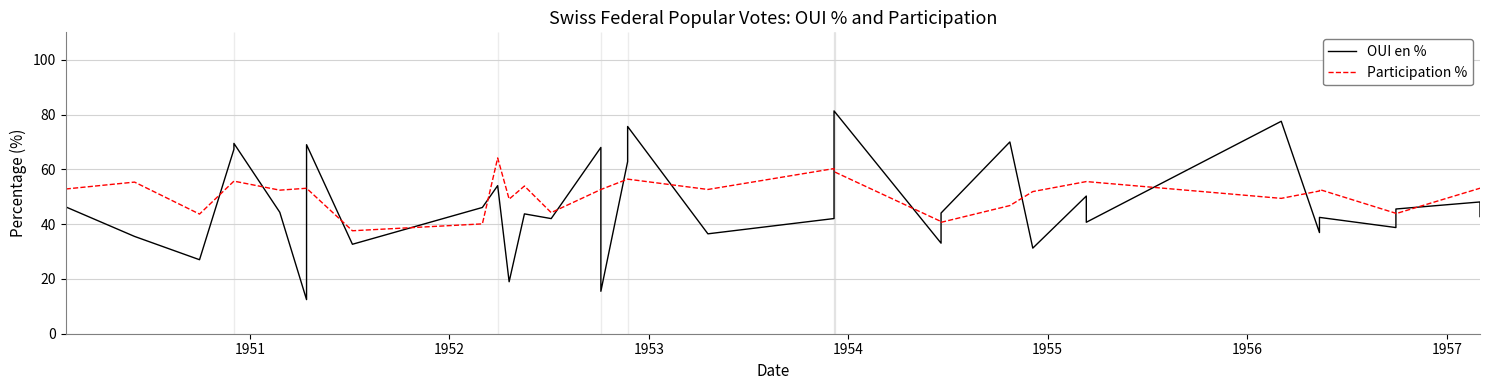

Does the chart have visible grid lines?

Yes